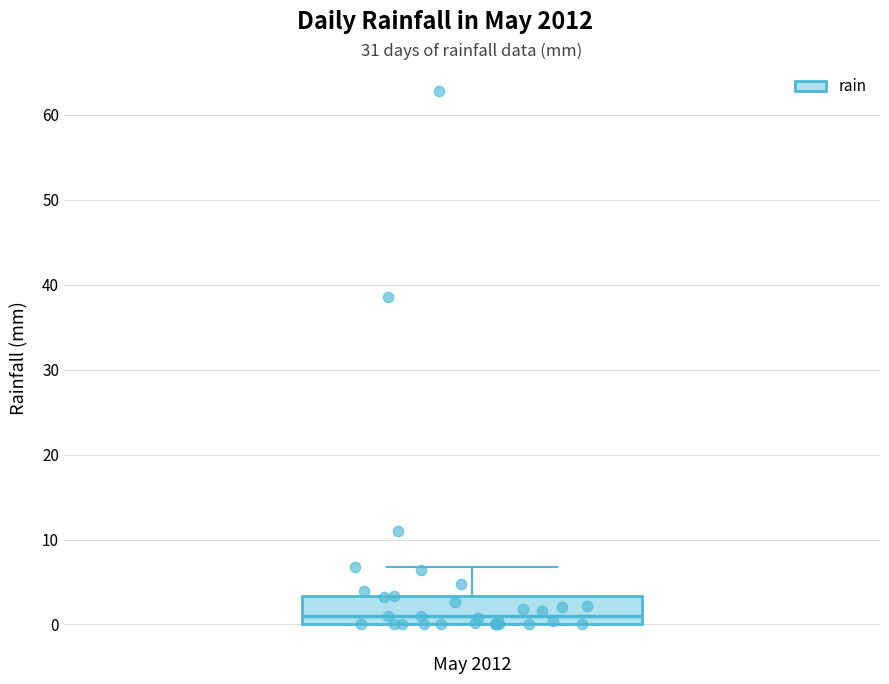

Read this box plot against the y-axis: the position of the median line, the range covered by the box, and the ends of both whiskers. The values are not printed on the chart, so give them approximately, as read against the axis.

median 1, box 0 to 3, whiskers 0 to 7